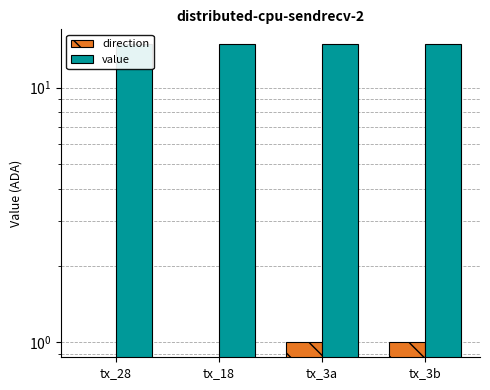

What value does the value series have at tx_28?

14.8